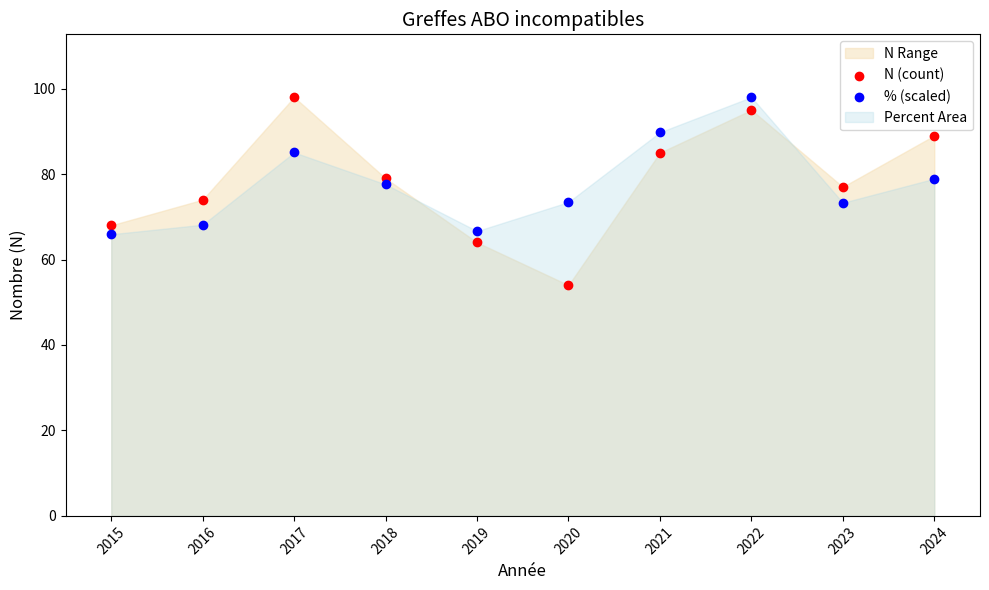

Which series has the widest spread of Y values?

N (count)